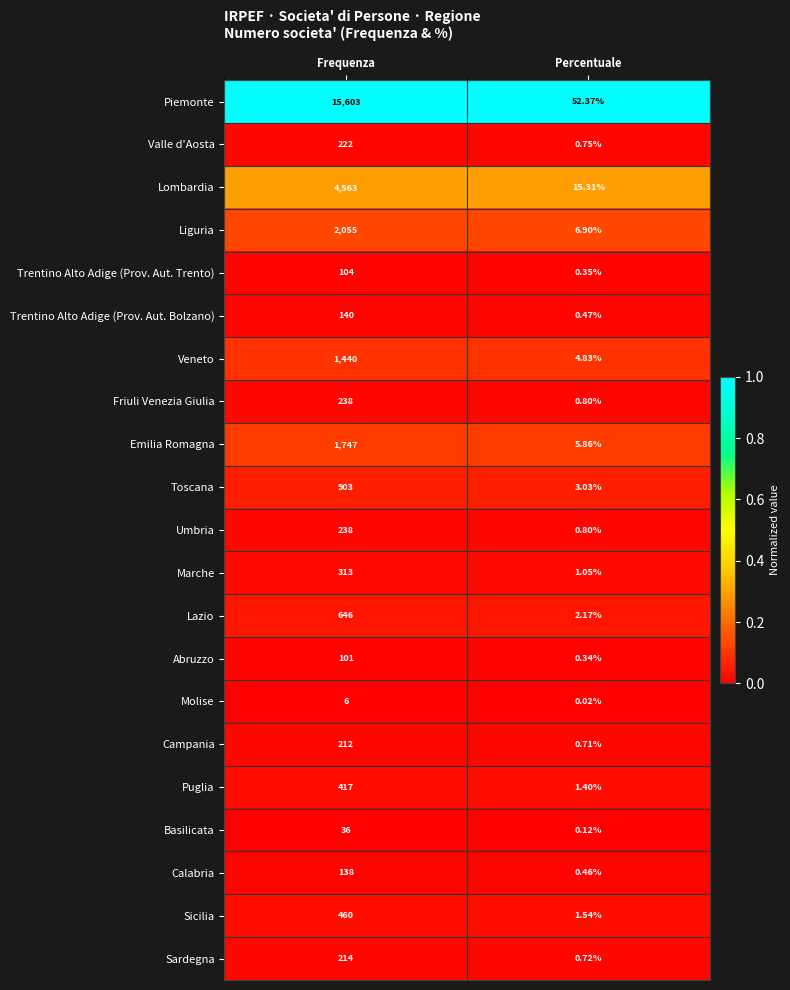

List the labels in order of Trentino Alto Adige (Prov. Aut. Trento) value, largest first.

Frequenza, Percentuale